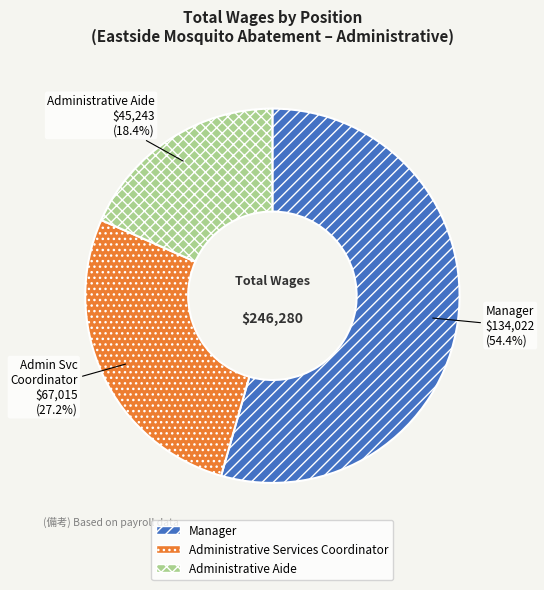

How many slices are in this pie chart?

3